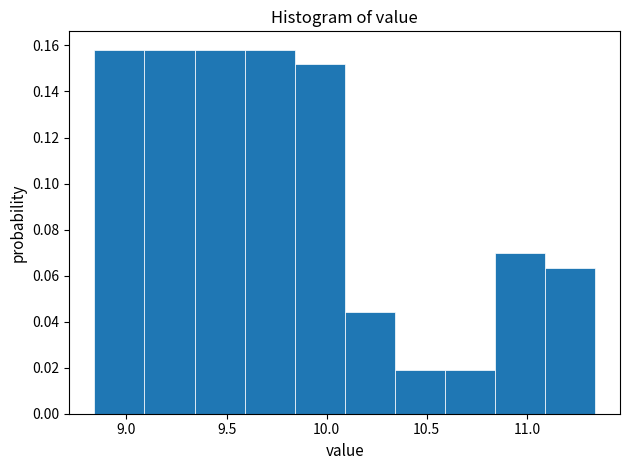

Reading left to right, list every bar in this chart as the range it spans on the x-axis followed by its height. Neither the bar edges nor the heights are printed on the chart, so give them approximately, as read against the axes.

8.84 to 9.09: 0.158
9.09 to 9.34: 0.158
9.34 to 9.59: 0.158
9.59 to 9.84: 0.158
9.84 to 10.09: 0.152
10.09 to 10.34: 0.044
10.34 to 10.59: 0.018
10.59 to 10.84: 0.018
10.84 to 11.09: 0.070
11.09 to 11.34: 0.064